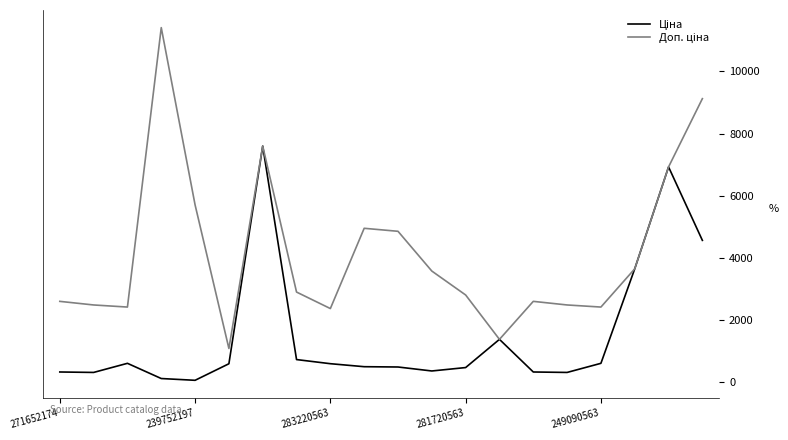

What is the greatest value displayed?

11410.0